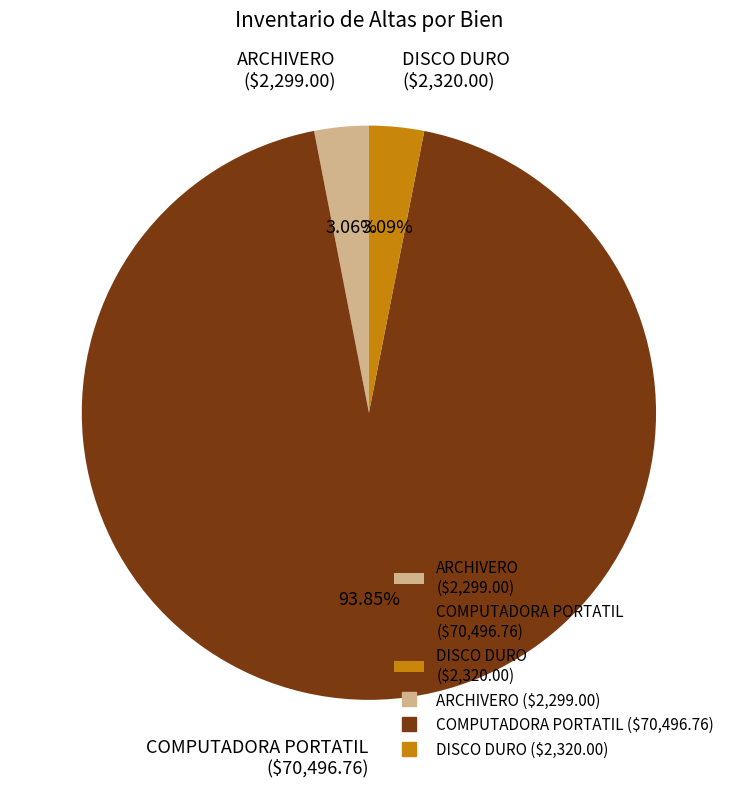

Is COMPUTADORA PORTATIL ($70,496.76) the majority of the pie?

Yes